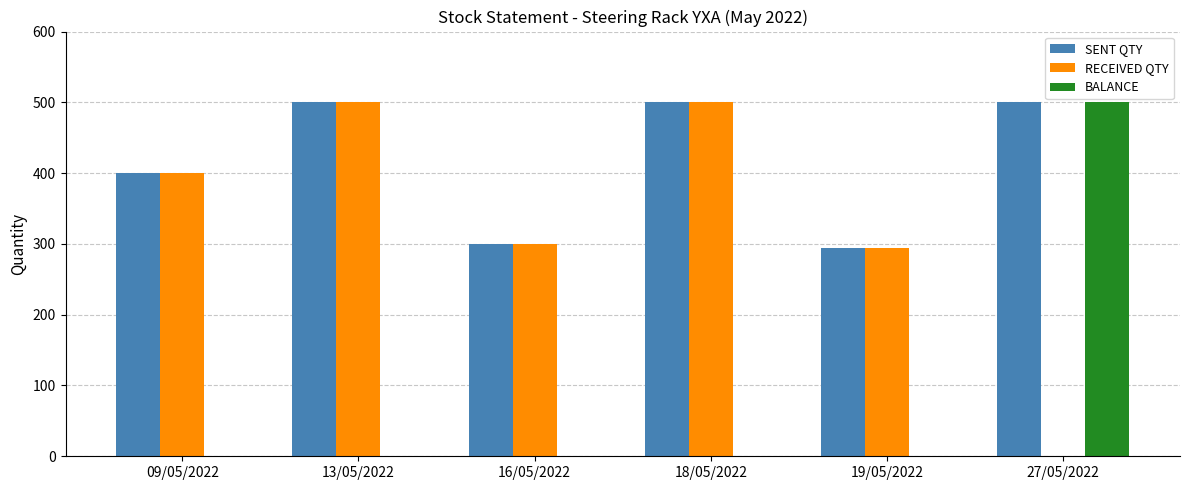

What is the difference between the BALANCE values at 19/05/2022 and 27/05/2022?

500